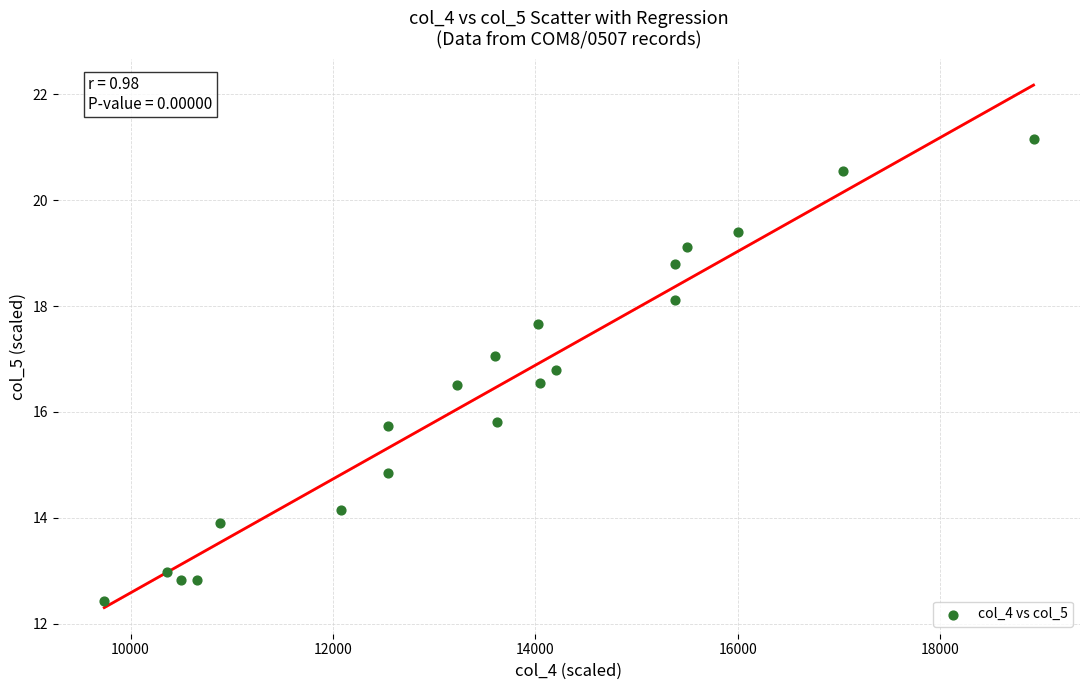

What is the range of Y values (max minus min)?

8.7